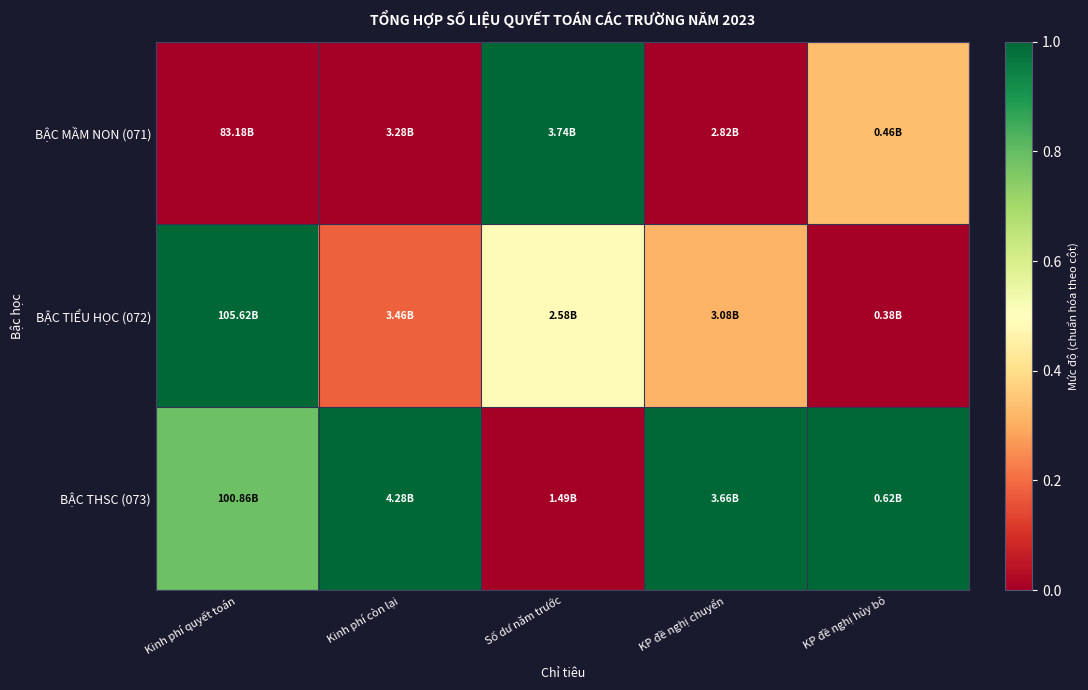

Rank the series by their average value, from highest to lowest.

BẬC THSC (073), BẬC TIỂU HỌC (072), BẬC MẦM NON (071)